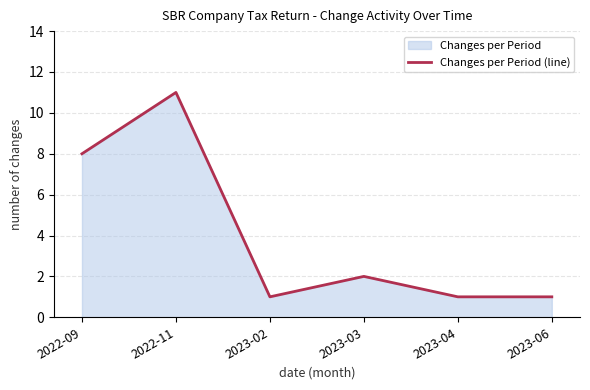

Is it true that the value at 2023-02 is 1?

True